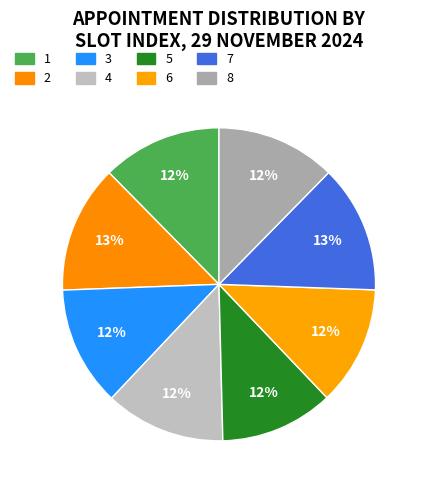

What percentage is the 3 slice, to the nearest percent?

12%